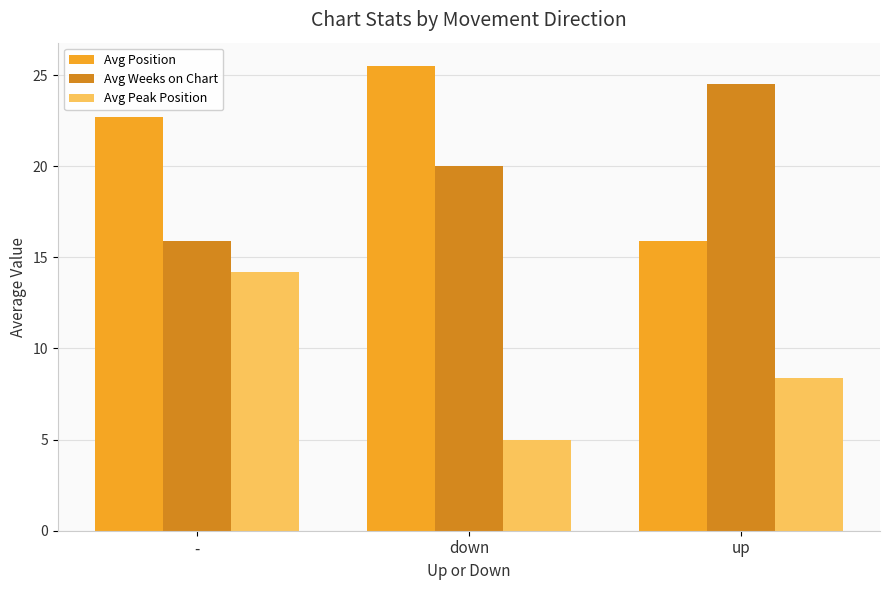

Is it true that Avg Weeks on Chart equals 35.2 at up?

False